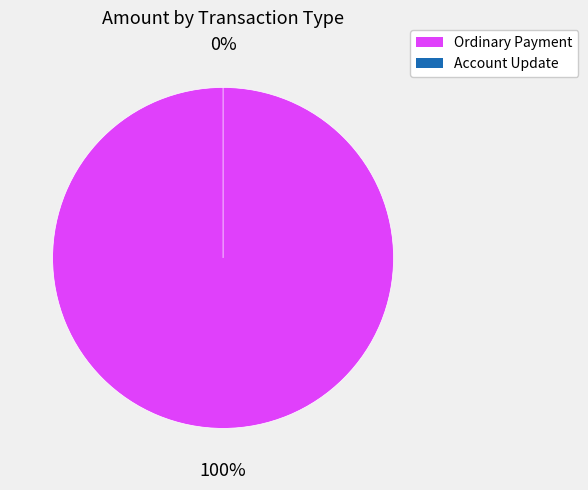

The Account Update (249110) slice represents 1% of the pie. True or false?

False